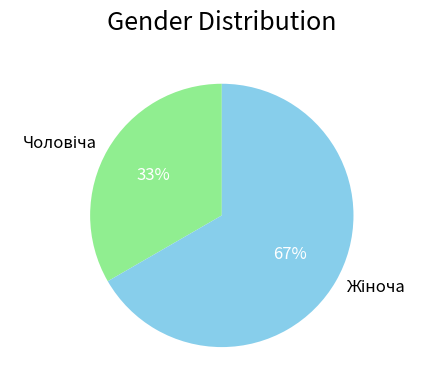

To the nearest percent, what is the average slice percentage?

50%